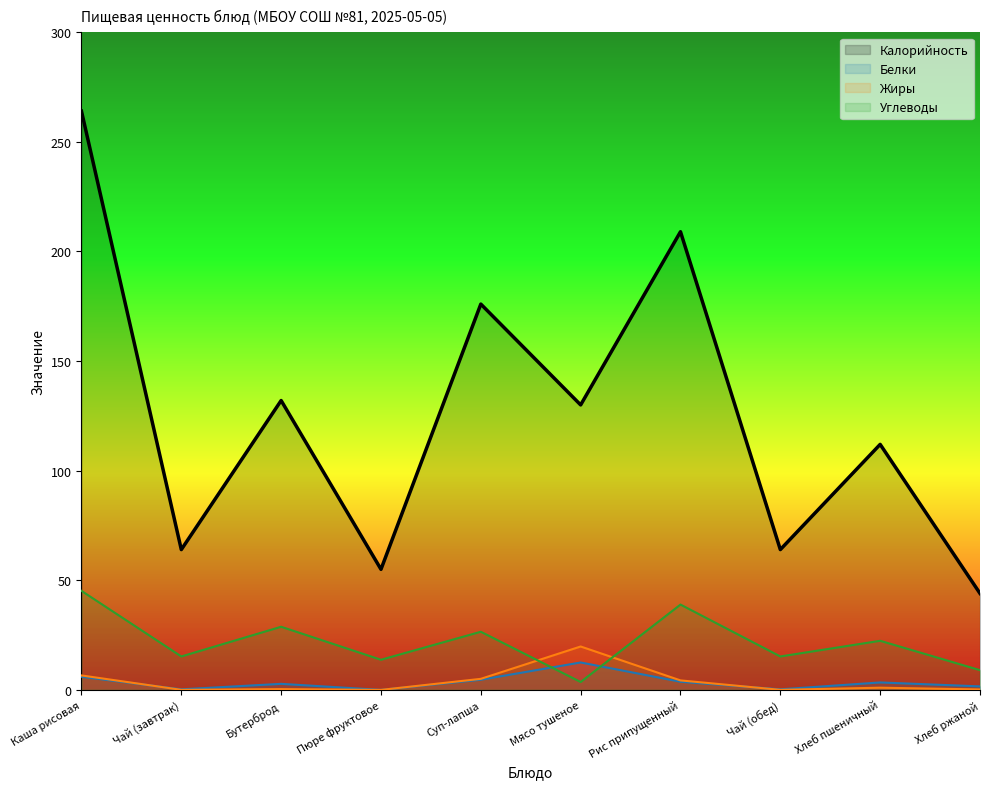

Between which two adjacent categories do Белки and Углеводы first intersect?

Суп-лапша and Мясо тушеное